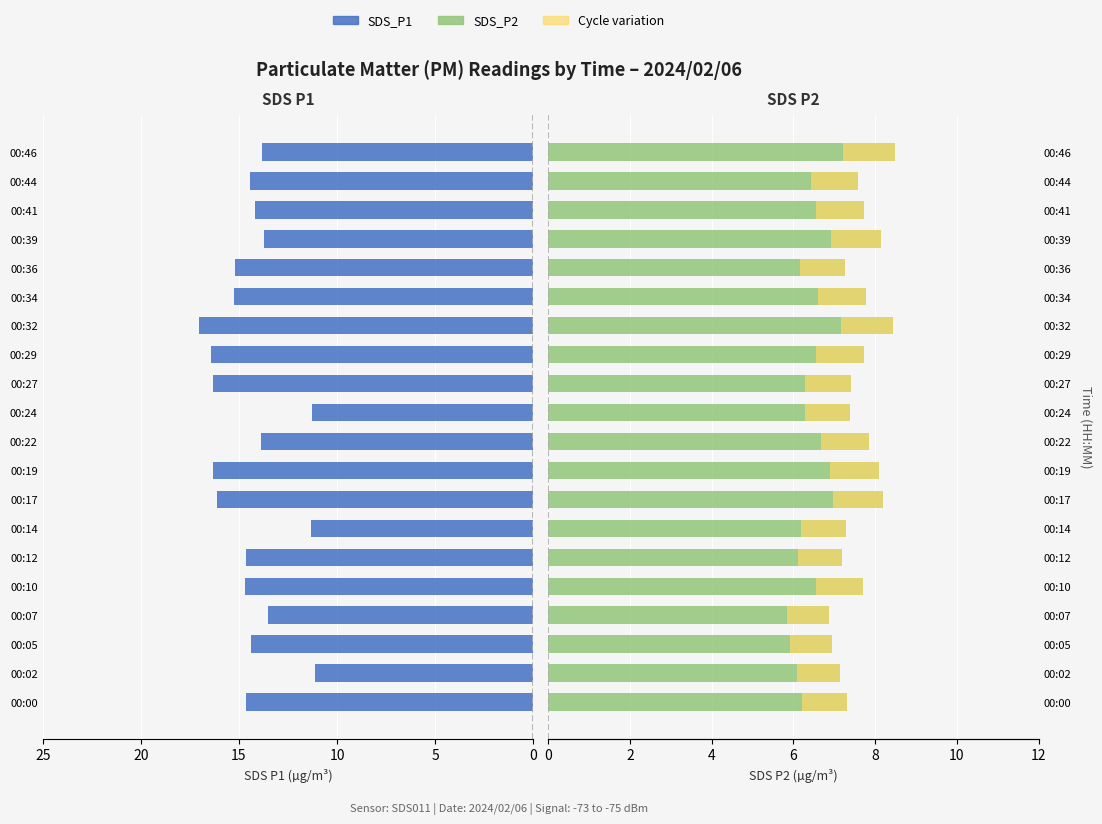

True or false: SDS_P1 has a value of 21.5 at 00:34.

False